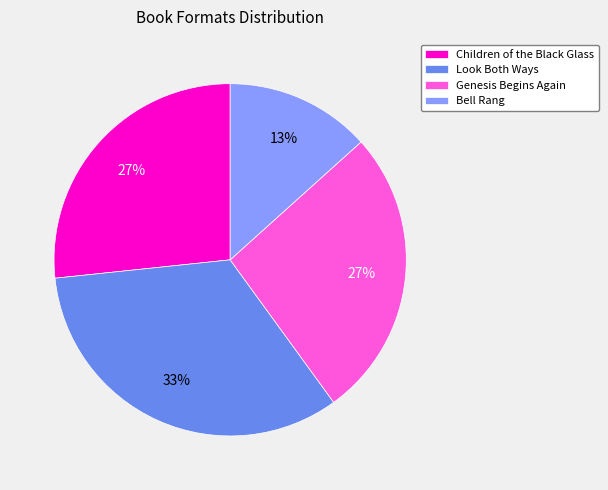

Does Children of the Black Glass account for over 50% of the chart?

No